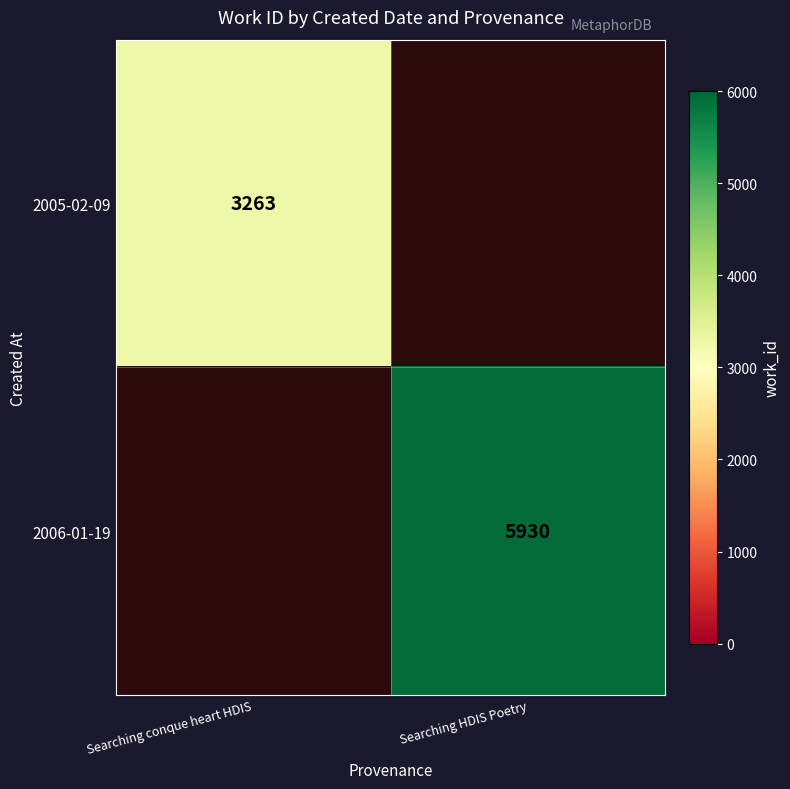

Is it true that 2006-01-19 equals 5930 at Searching HDIS Poetry?

True